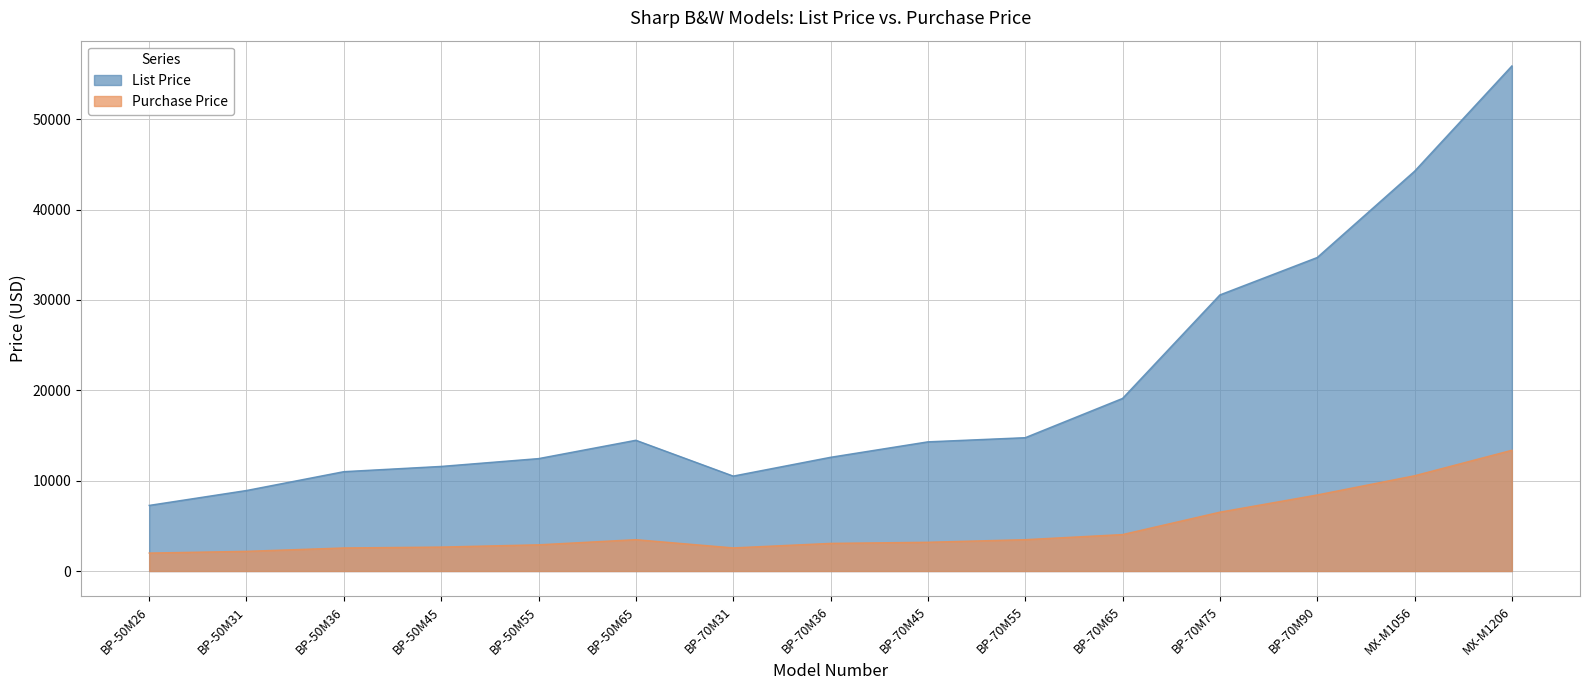

How many data points does each series have?

15